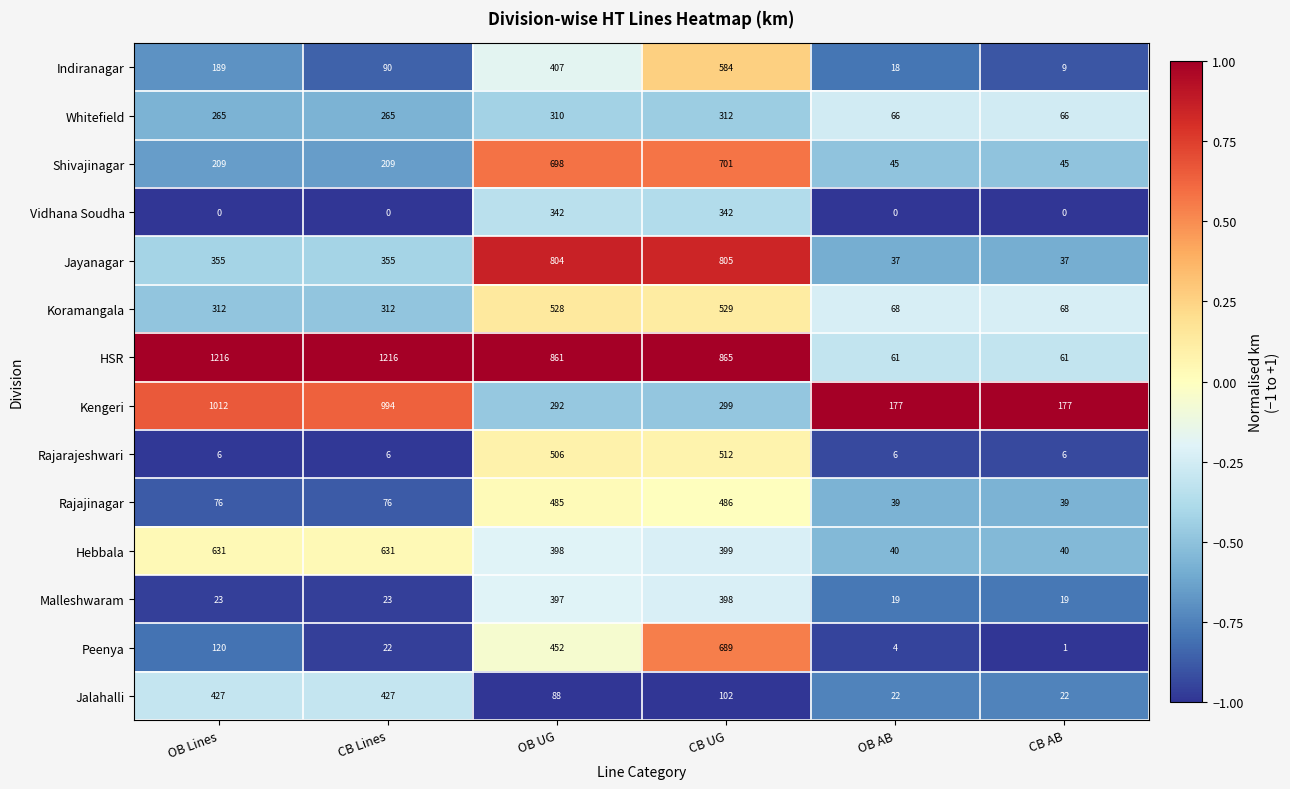

Which series has the largest range (max minus min)?

HSR